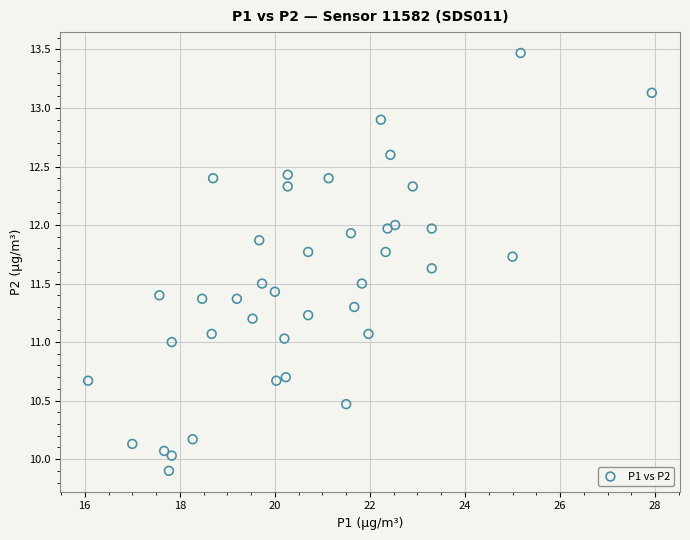

What is the range of Y values (max minus min)?

3.6